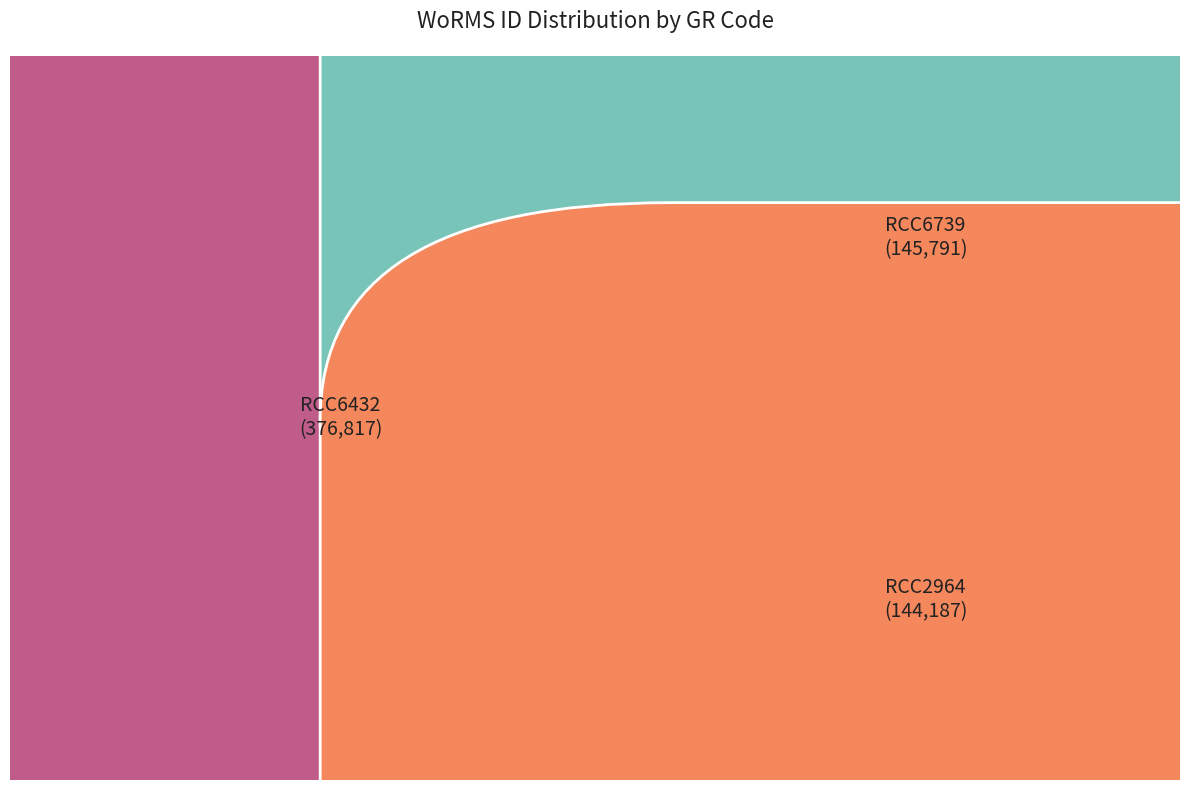

Which category accounts for the majority?

RCC6432